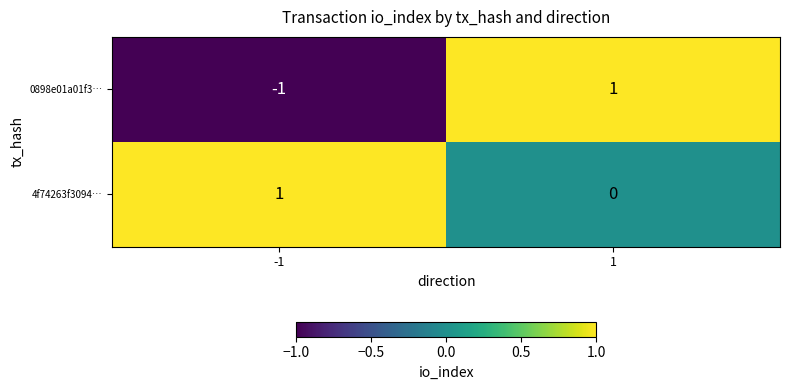

List the series in order of their overall mean, highest first.

4f74263f3094…, 0898e01a01f3…